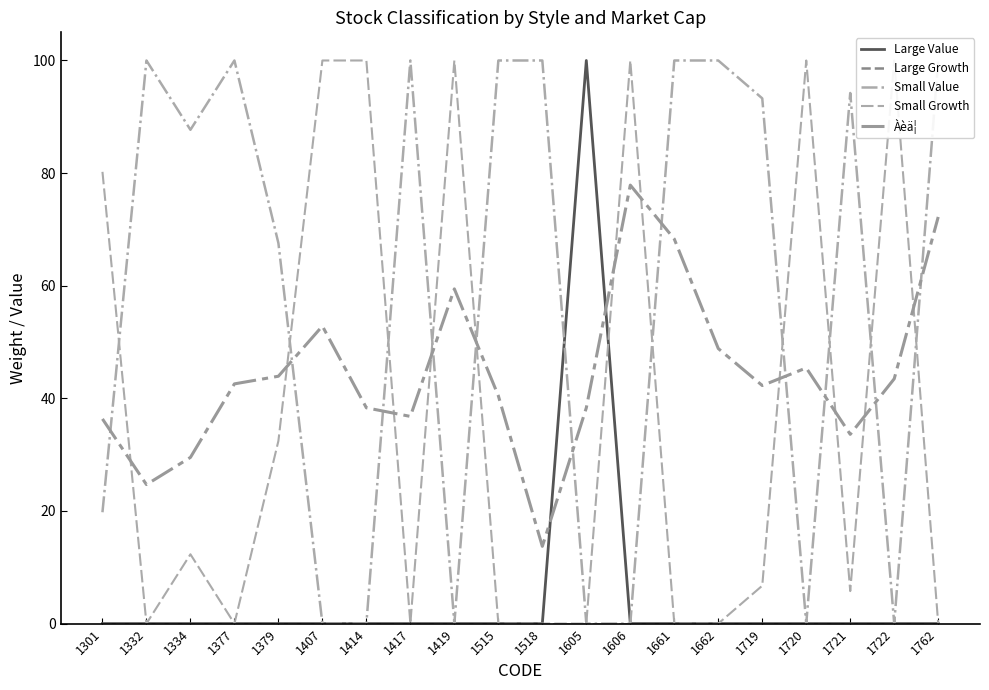

At which label does Large Value reach its peak?

1605